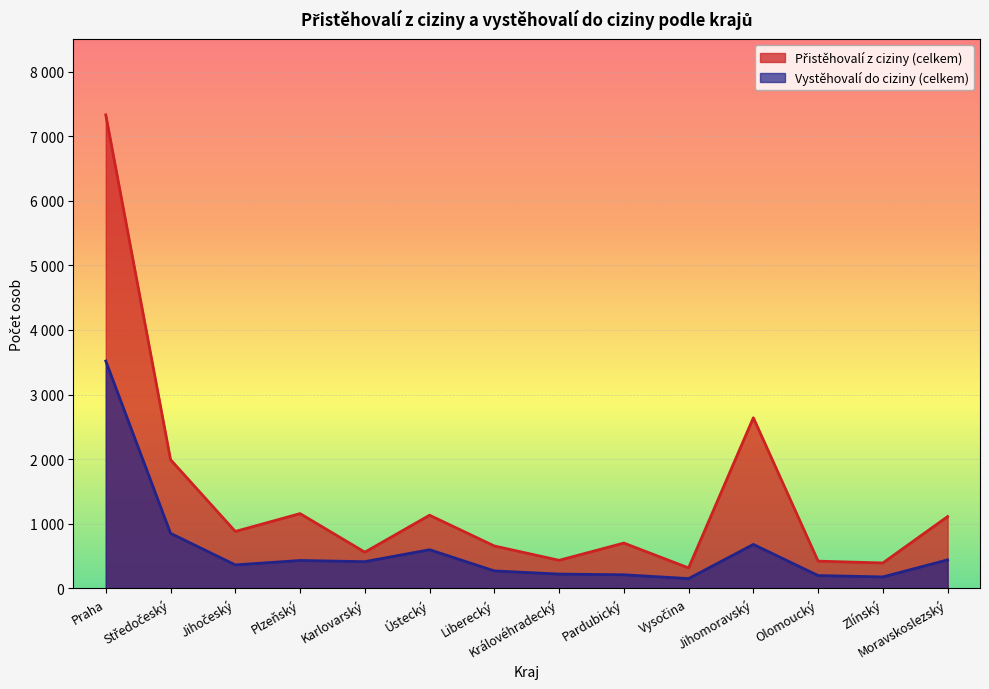

True or false: Přistěhovalí z ciziny (celkem) has more than 1 interior local peaks.

True